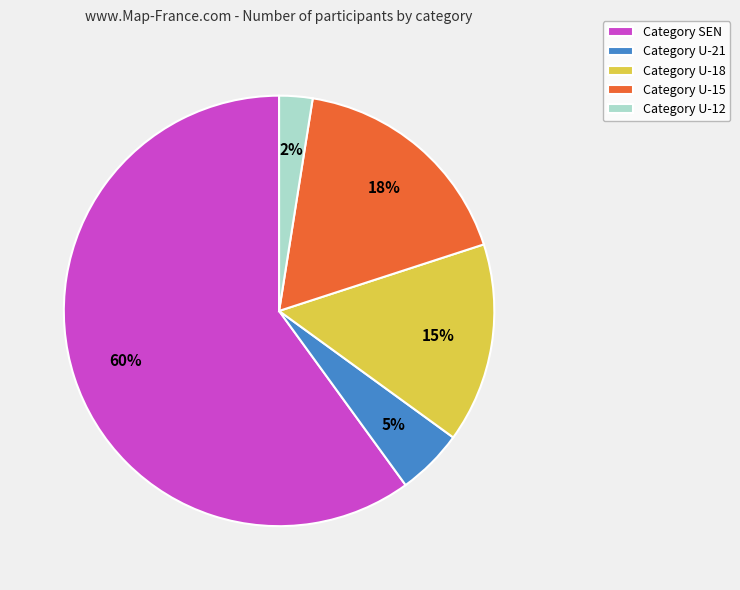

How many segments does this pie chart have?

5